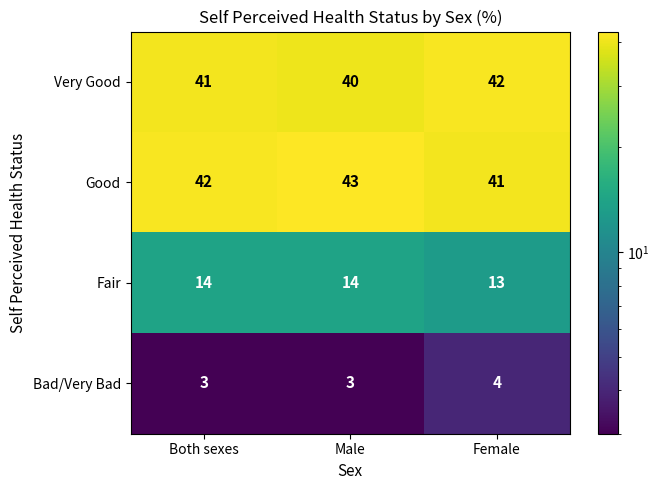

What is the sum of all Good values?

126